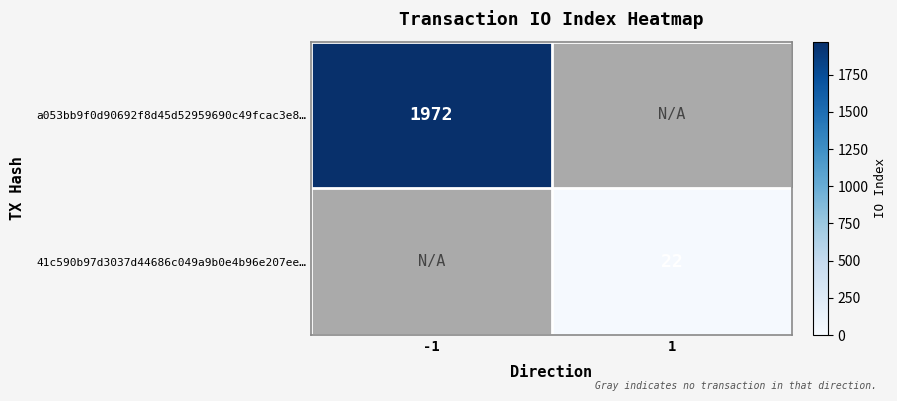

At how many categories does at least one series exceed 1132?

1